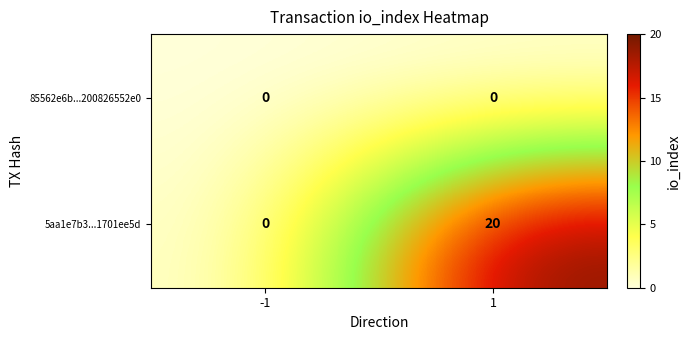

What is the spread (max minus min) of values at 1?

20